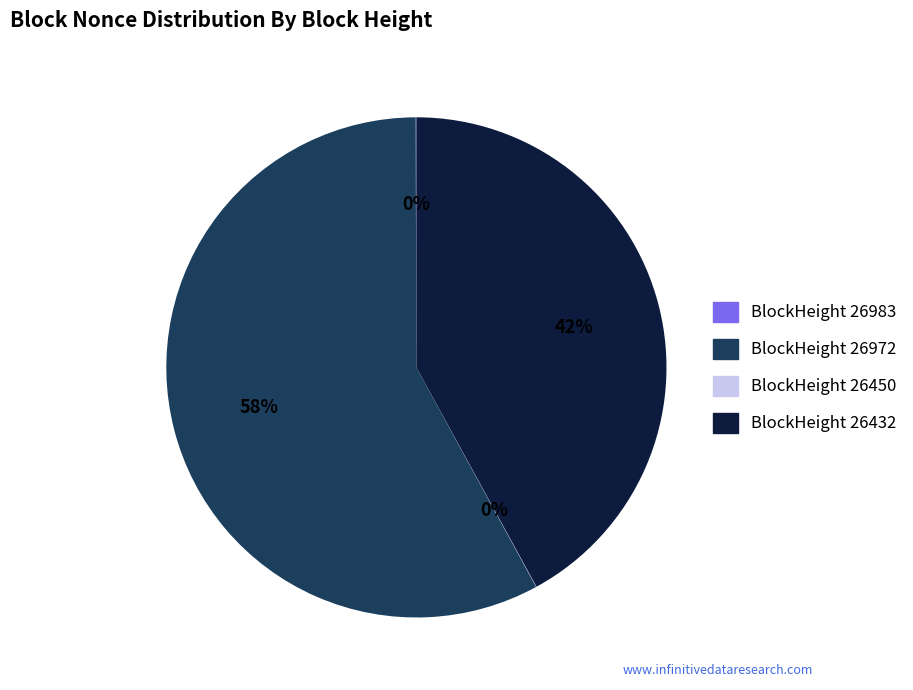

Is there any slice that represents more than half of the pie?

Yes